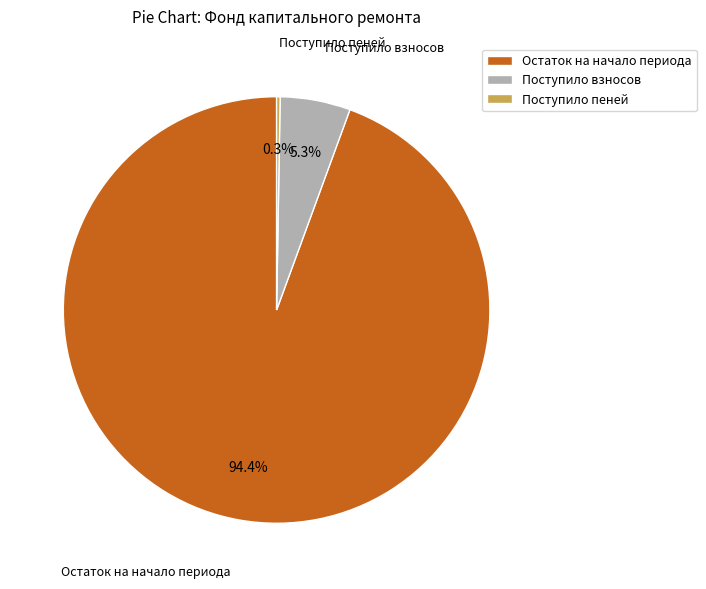

Which category has the biggest portion of the pie?

Остаток на начало периода